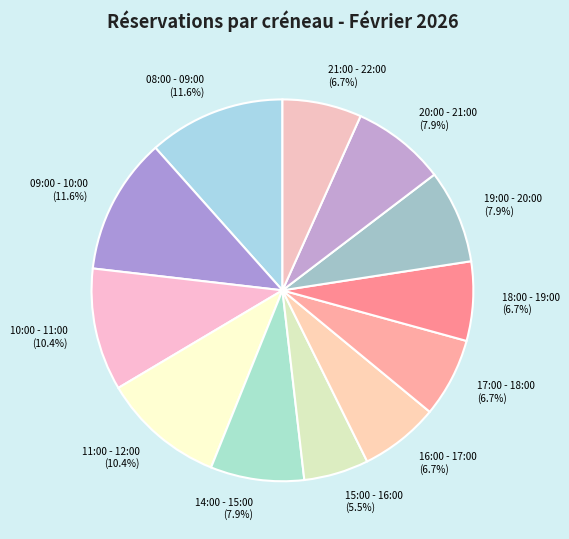

To the nearest percent, what is the average slice percentage?

8%